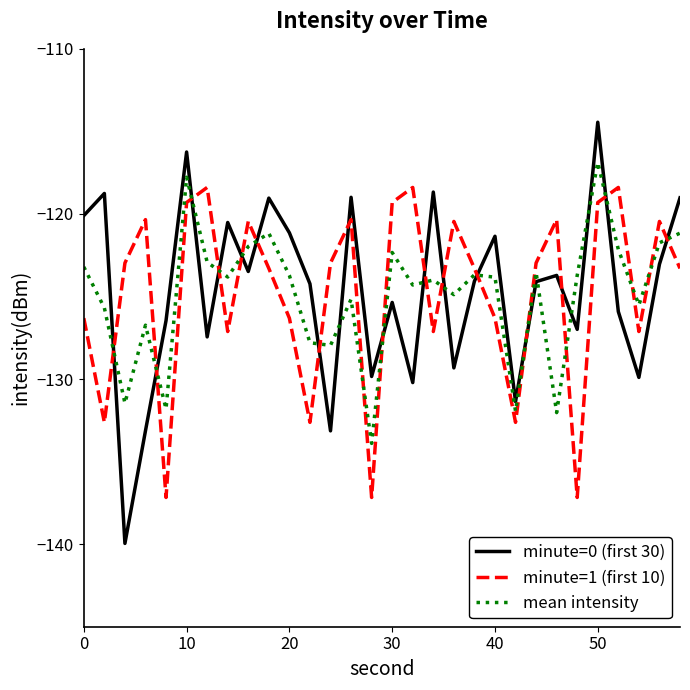

How many values in the minute=1 (first 10) series are below -122?

18